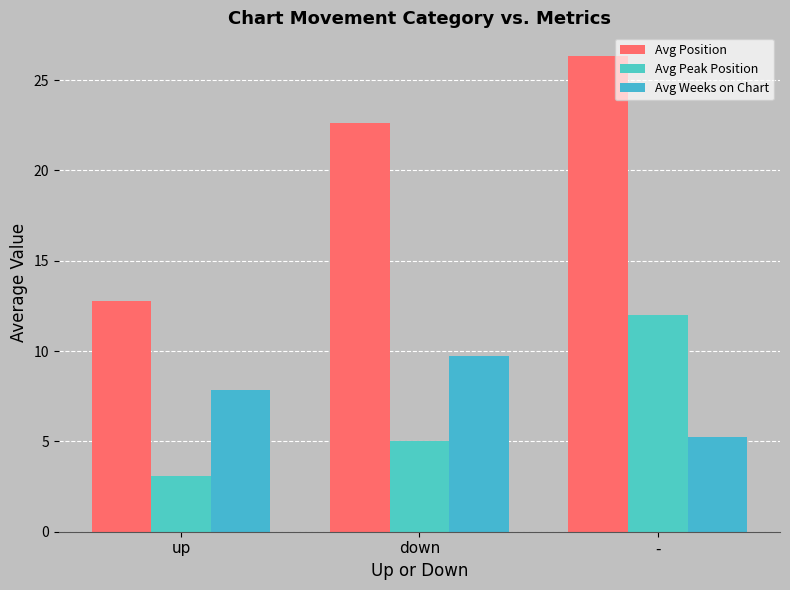

Between down and up, which is larger?

down